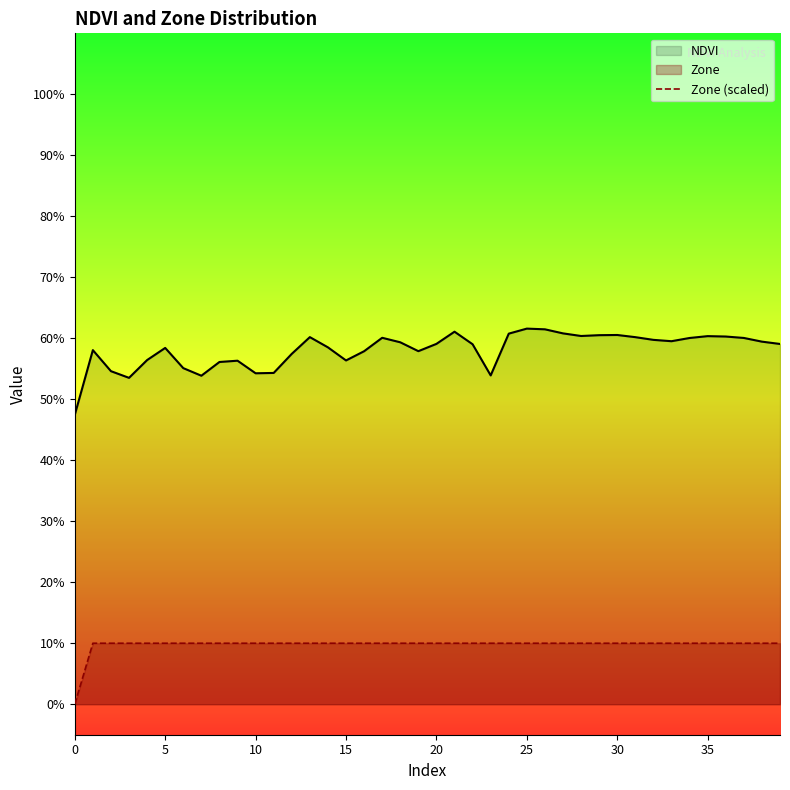

Is it true that Zone (scaled) equals 0.1 at 16?

True